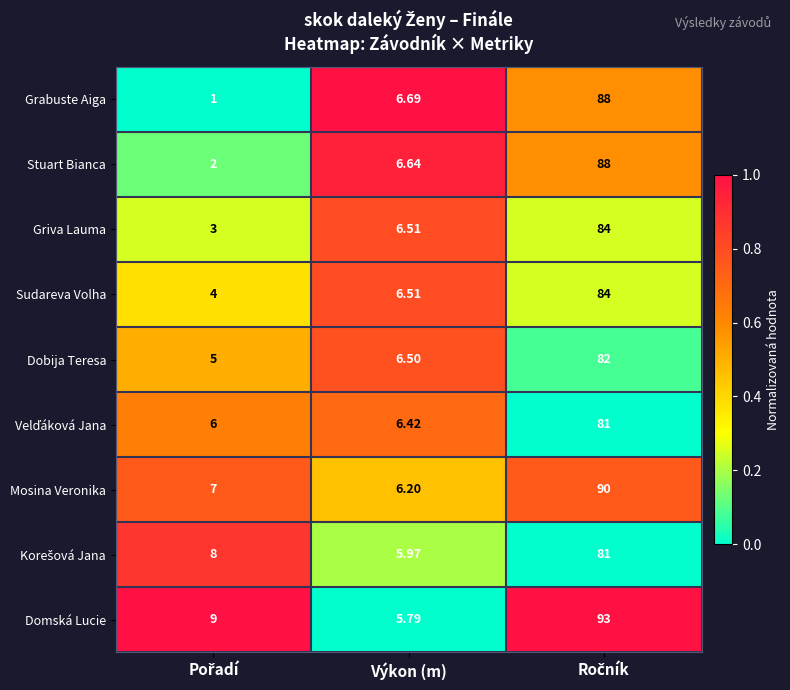

Where is Sudareva Volha nearest to the value 44?

Výkon (m)